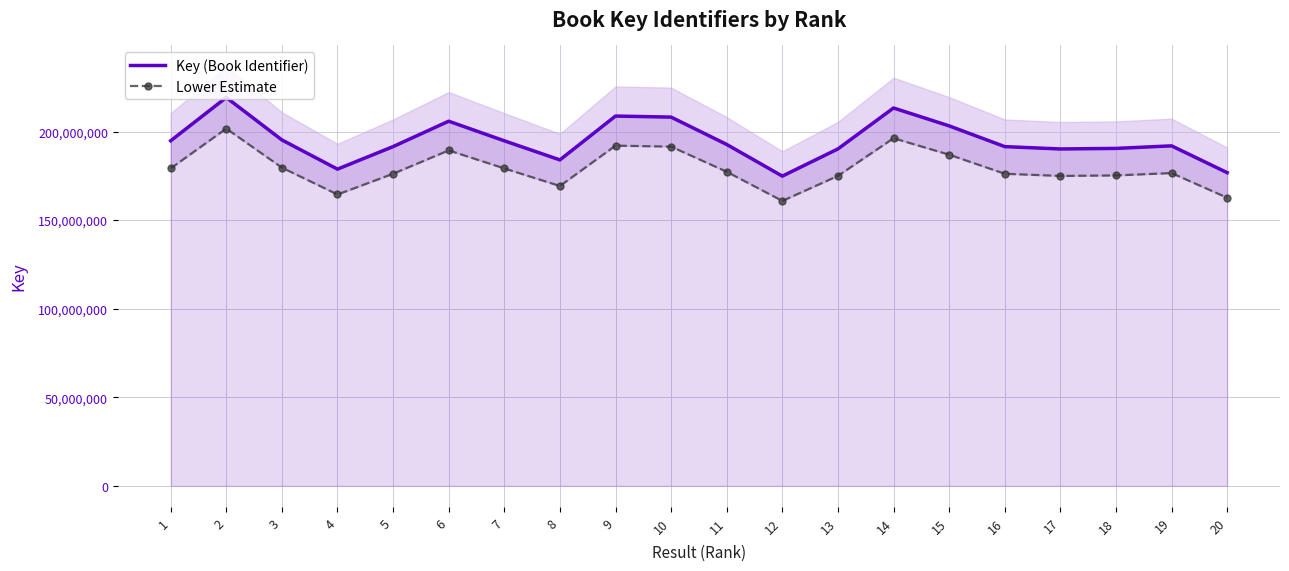

Reading right to left, what are all the values shown in this chart?

Key (Book Identifier): 20=176774705.0	19=191904040.0	18=190459575.0	17=190145249.0	16=191471745.0	15=203178672.0	14=213269084.0	13=190174185.0	12=174827255.0	11=192692258.0	10=208127101.0	9=208722552.0	8=183975627.0	7=194757827.0	6=205820282.0	5=191475887.0	4=178763861.0	3=195252406.0	2=219202028.0	1=194760609.0
Lower Estimate: 20=162632728.6	19=176551716.8	18=175222809.0	17=174933629.1	16=176154005.4	15=186924378.2	14=196207557.3	13=174960250.2	12=160841074.6	11=177276877.4	10=191476932.9	9=192024747.8	8=169257576.8	7=179177200.8	6=189354659.4	5=176157816.0	4=164462752.1	3=179632213.5	2=201665865.8	1=179179760.3